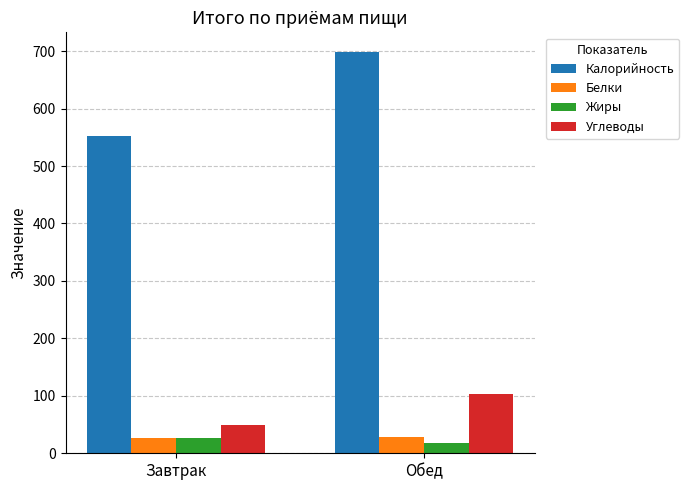

What is the value of the Жиры bar at the 1st from the left?

26.4